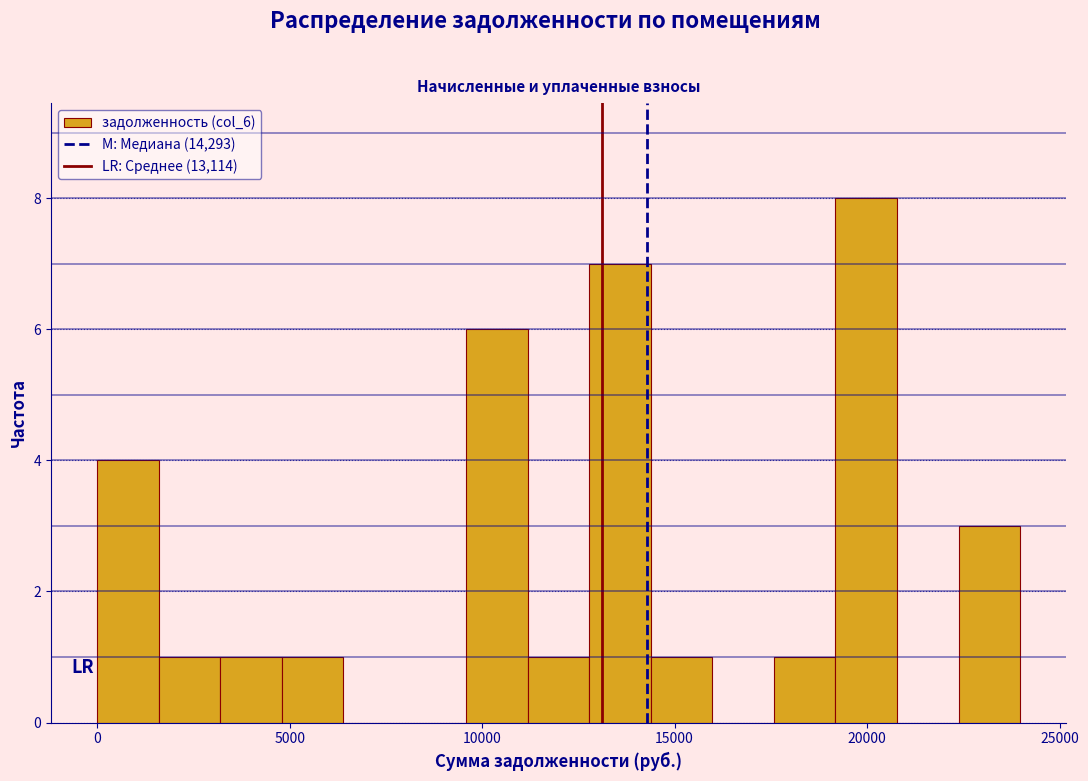

Around what value on the x-axis is the tallest bar? Give the approximate position of its centre, as read against the axis.

20000